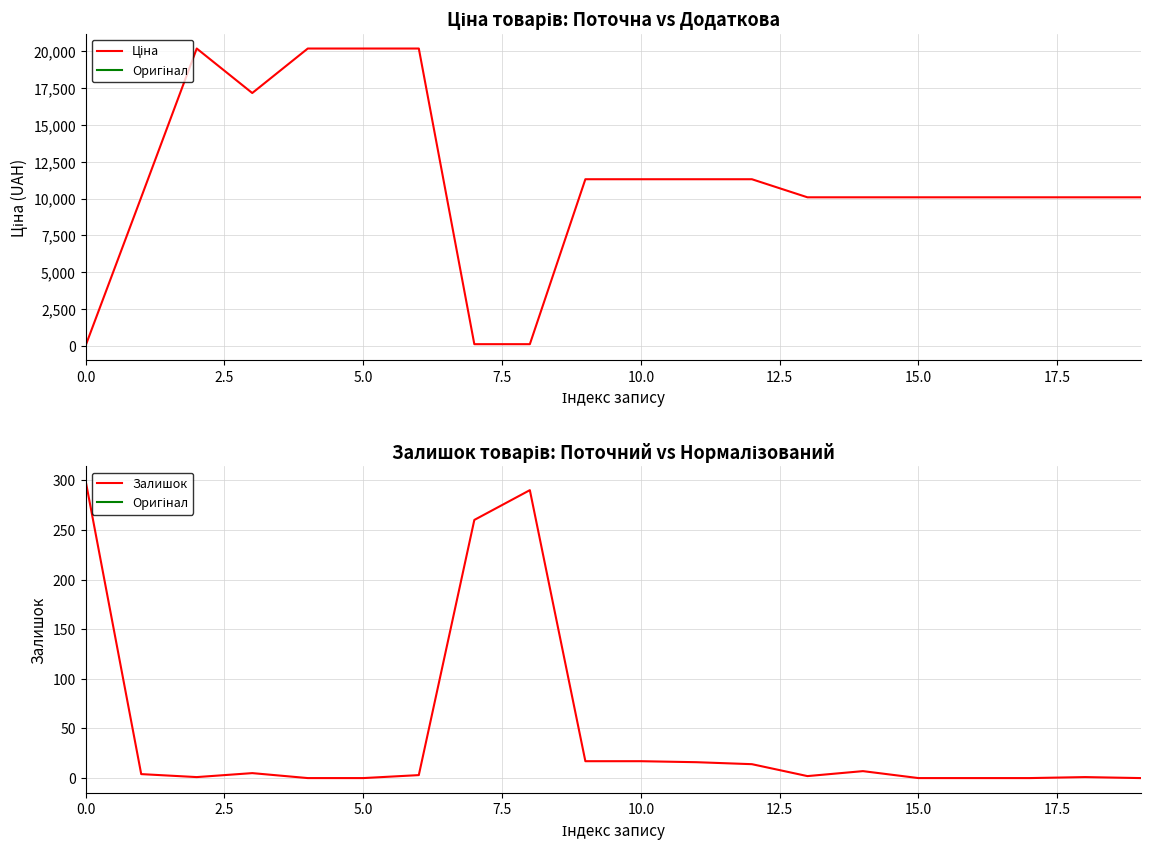

Which series has the largest total across all categories?

Ціна